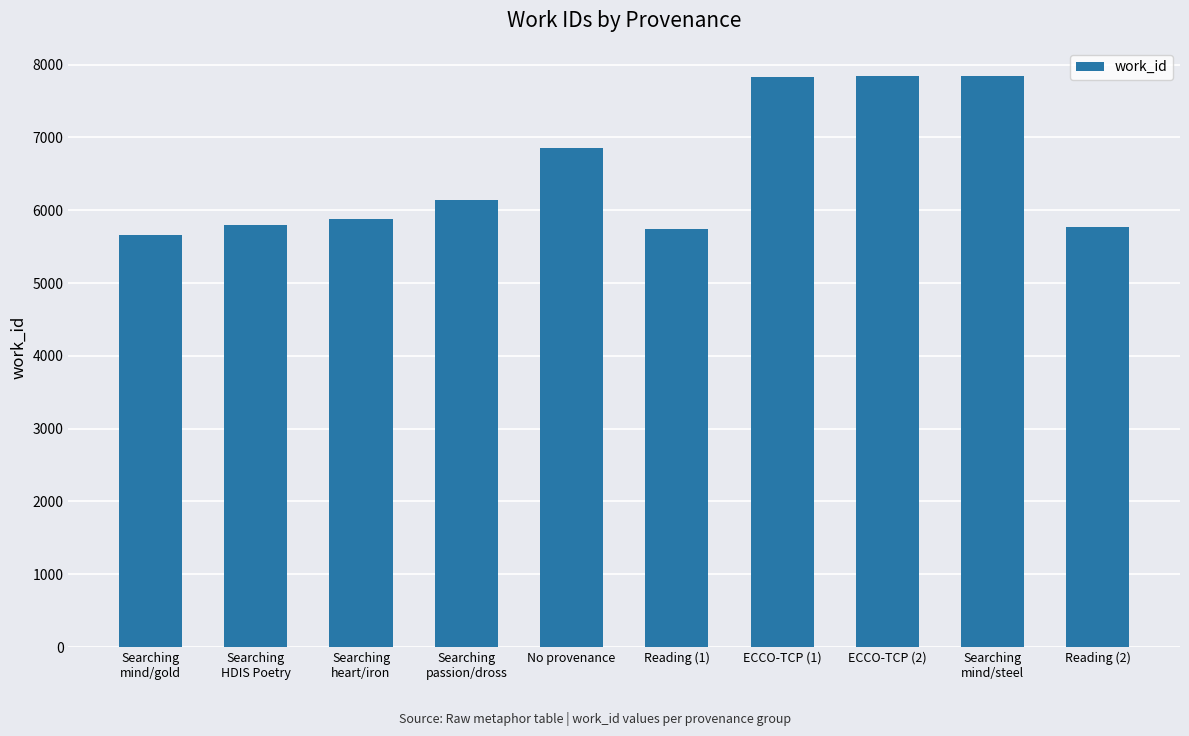

What is the greatest value displayed?

7838